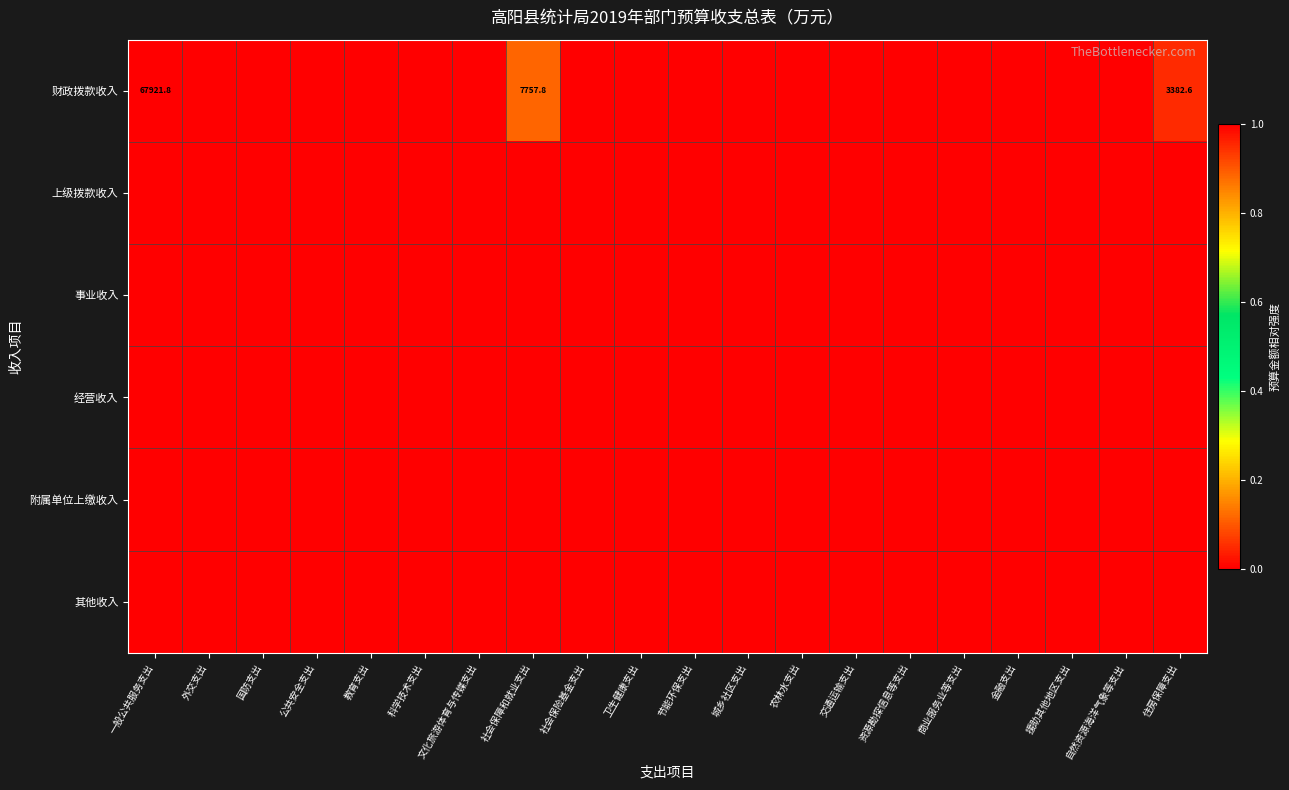

Rank the series by their maximum value, from lowest to highest.

上级拨款收入, 事业收入, 经营收入, 附属单位上缴收入, 其他收入, 财政拨款收入